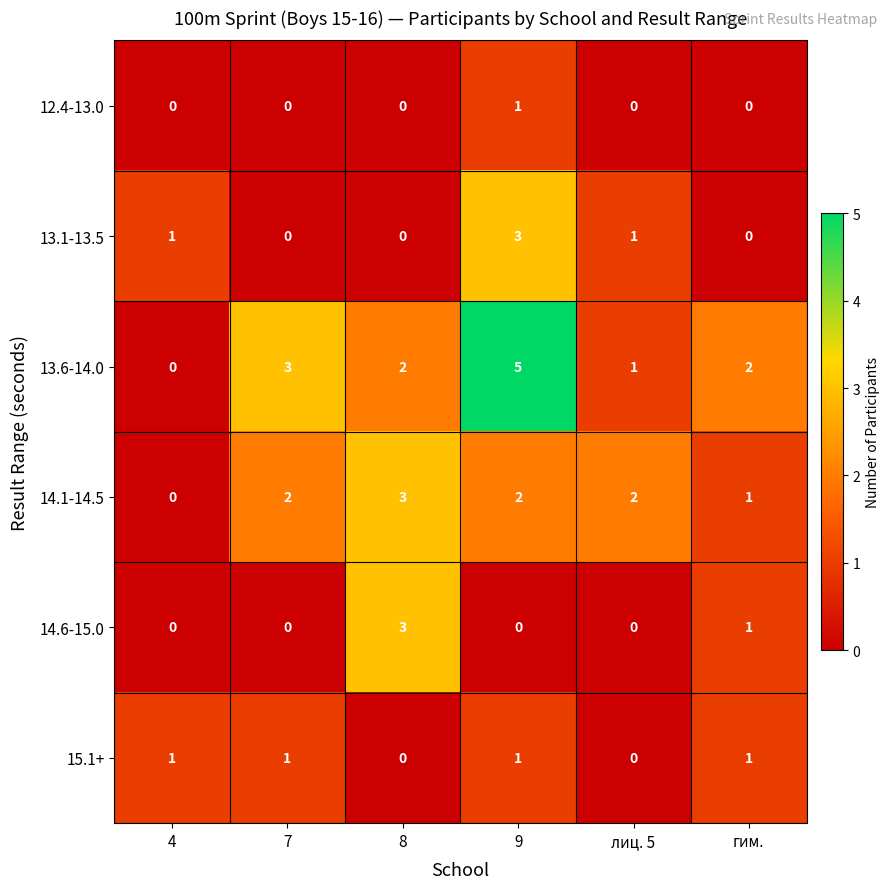

Where is 14.6-15.0 nearest to the value 1?

гим.